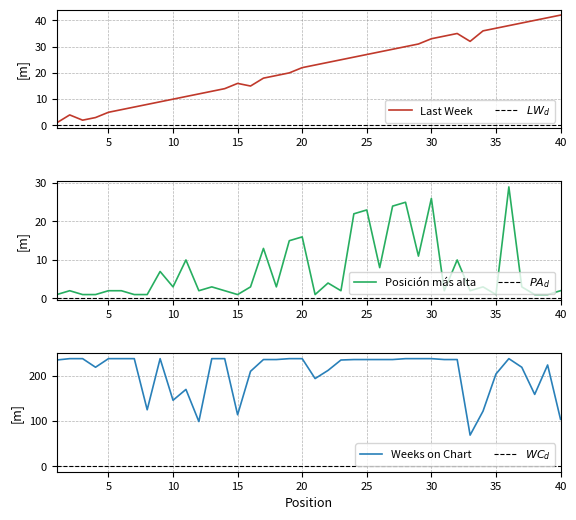

Reading left to right, extract all data points from this chart.

Last Week: 1=1	2=4	3=2	4=3	5=5	6=6	7=7	8=8	9=9	10=10	11=11	12=12	13=13	14=14	15=16	16=15	17=18	18=19	19=20	20=22	21=23	22=24	23=25	24=26	25=27	26=28	27=29	28=30	29=31	30=33	31=34	32=35	33=32	34=36	35=37	36=38	37=39	38=40	39=41	40=42
Posicion mas alta: 1=1	2=2	3=1	4=1	5=2	6=2	7=1	8=1	9=7	10=3	11=10	12=2	13=3	14=2	15=1	16=3	17=13	18=3	19=15	20=16	21=1	22=4	23=2	24=22	25=23	26=8	27=24	28=25	29=11	30=26	31=2	32=10	33=2	34=3	35=1	36=29	37=3	38=1	39=1	40=2
Weeks on Chart: 1=235	2=238	3=238	4=219	5=238	6=238	7=238	8=125	9=238	10=146	11=170	12=99	13=238	14=238	15=114	16=210	17=236	18=236	19=238	20=238	21=194	22=212	23=235	24=236	25=236	26=236	27=236	28=238	29=238	30=238	31=236	32=236	33=69	34=122	35=204	36=238	37=219	38=159	39=224	40=104